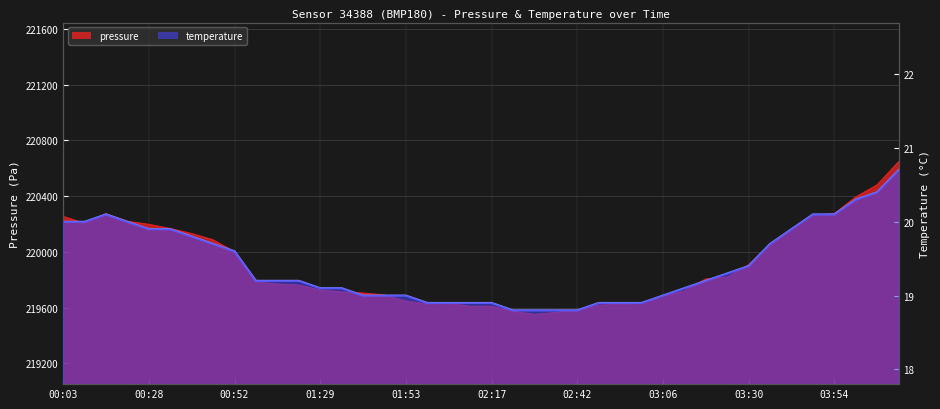

At which label does pressure reach its peak?

04:13